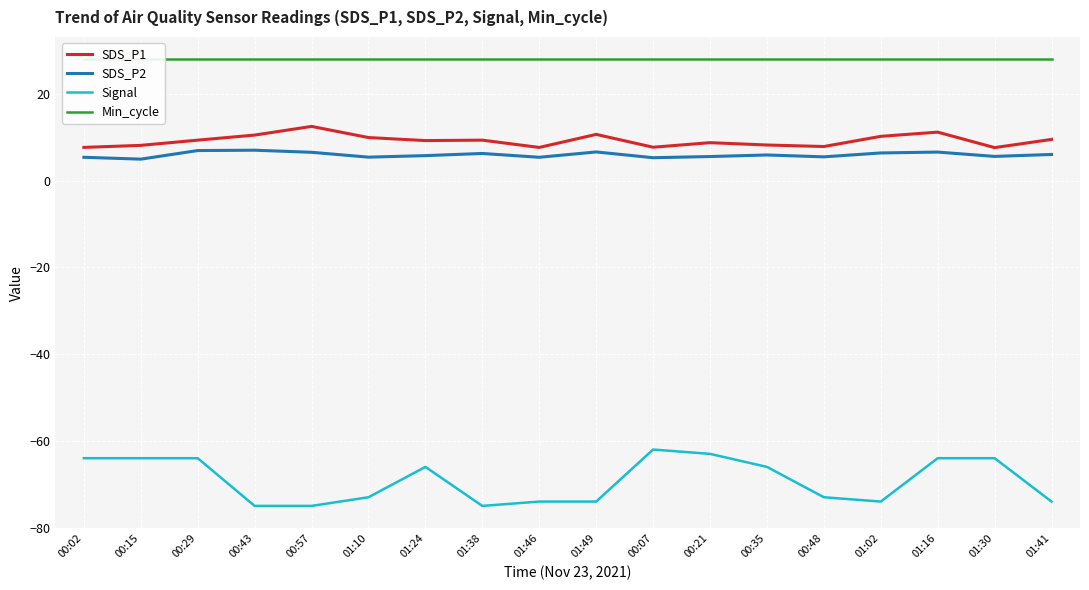

The SDS_P2 series shows 6.4 at 01:02. True or false?

True